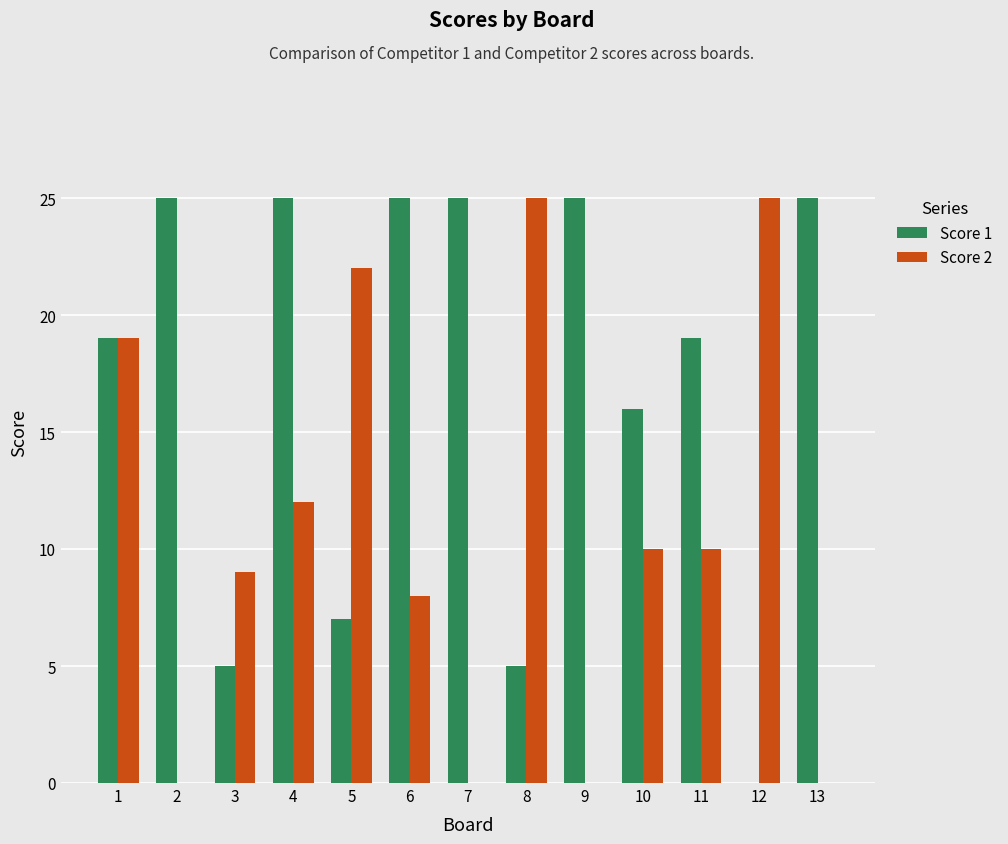

Is the value of Score 1 at 11 greater than the value of Score 2 at 3?

Yes